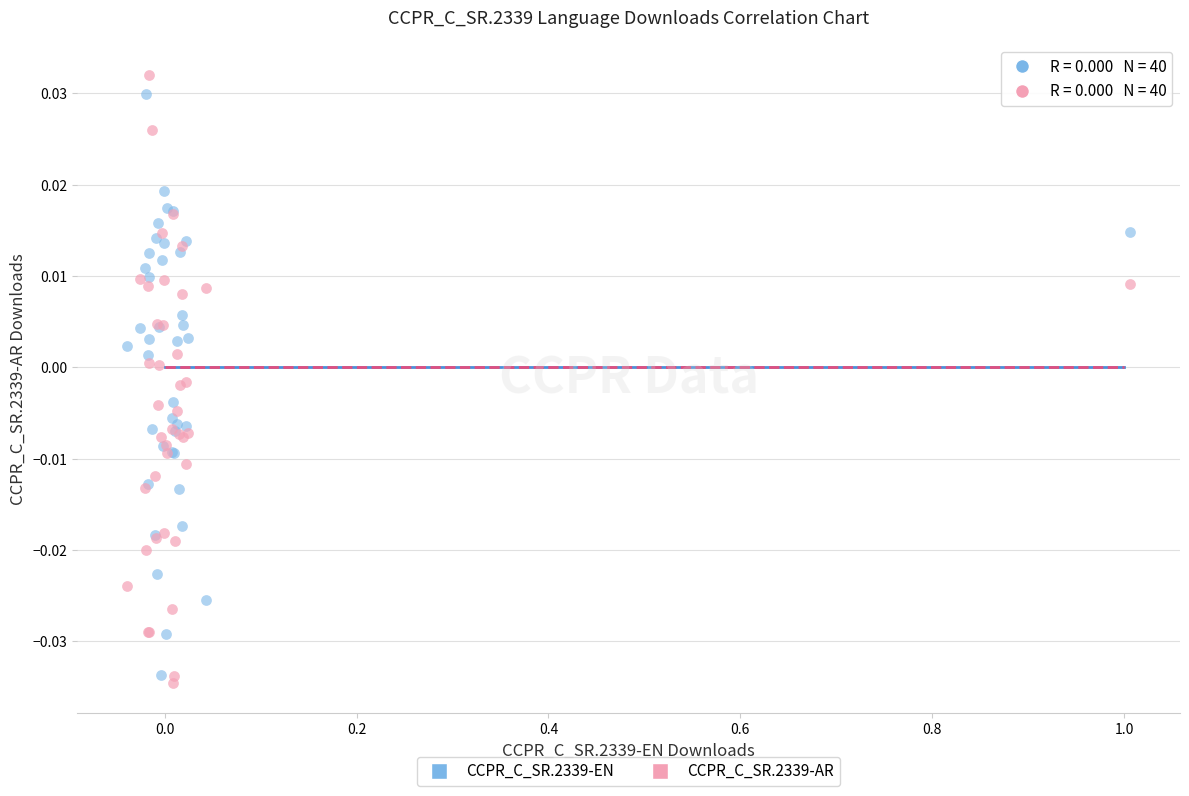

Which series has the largest Y range (max minus min)?

CCPR_C_SR.2339-AR